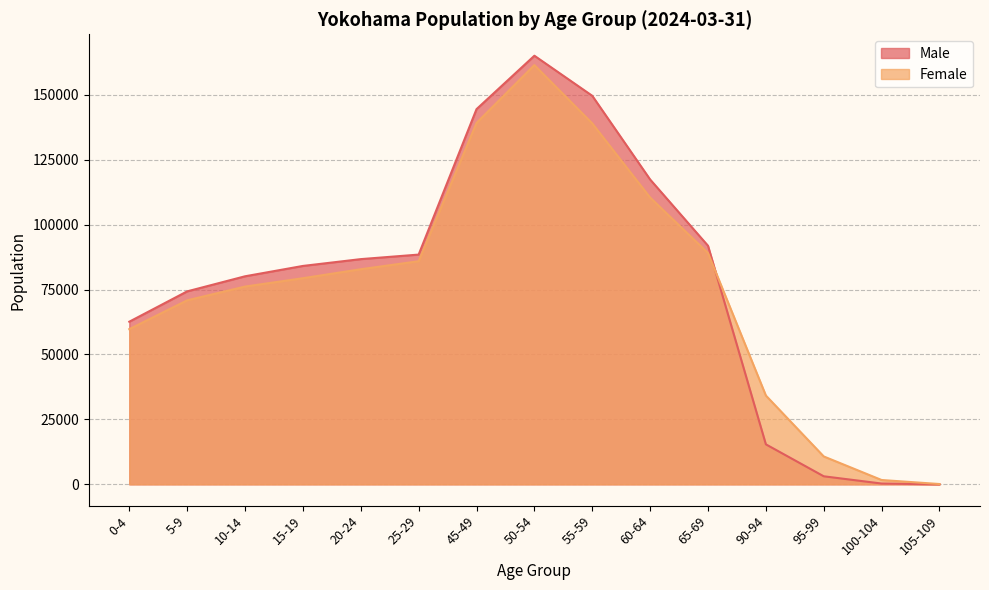

At 95-99, list the series in order from smallest to largest.

Male, Female